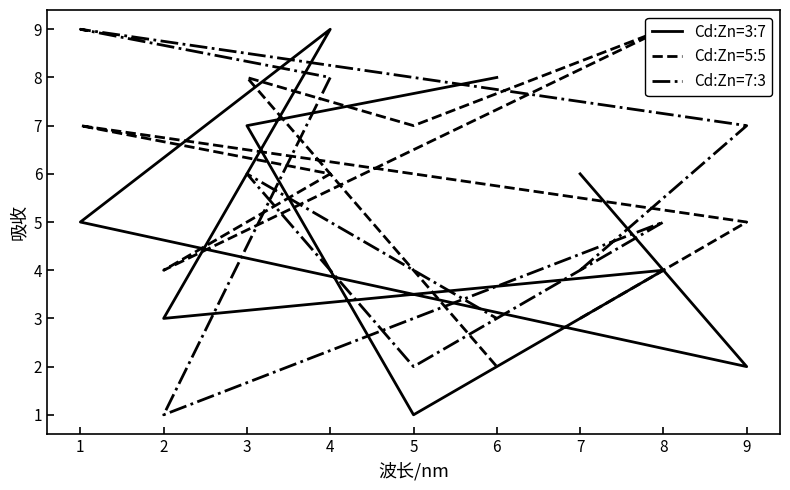

What is the difference between the second highest and minimum values in the Cd:Zn=7:3 series?

7